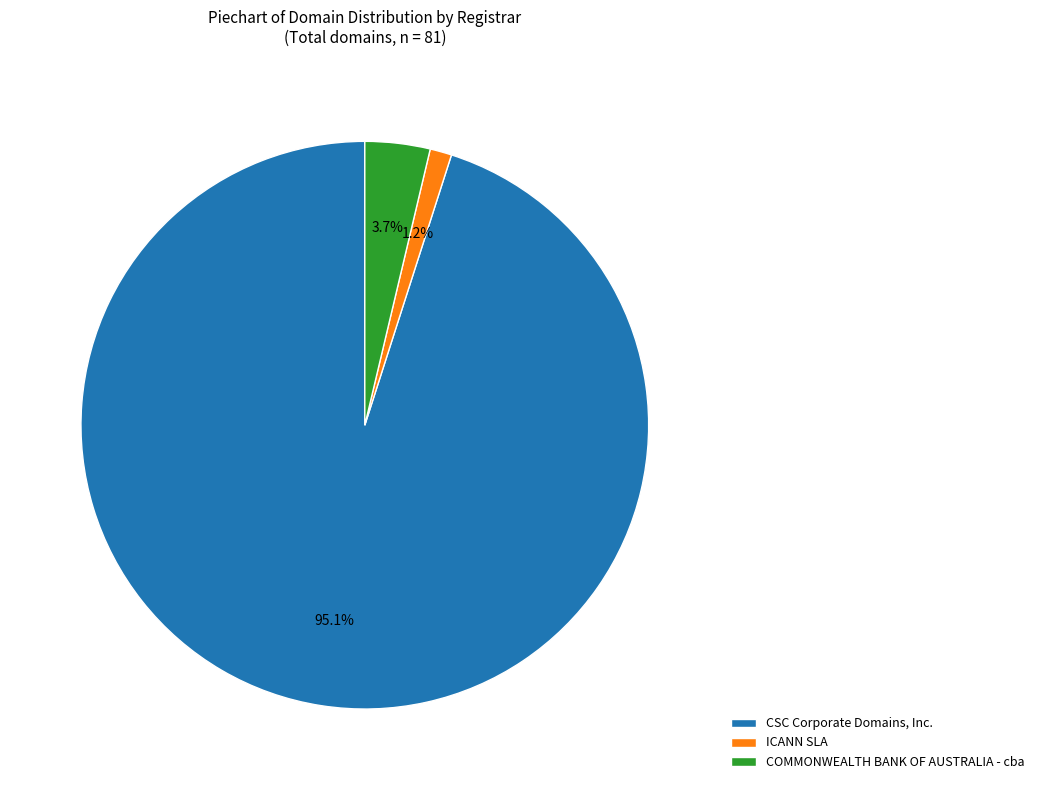

To the nearest percent, what is the difference between the CSC Corporate Domains, Inc. and COMMONWEALTH BANK OF AUSTRALIA - cba slice percentages?

91%